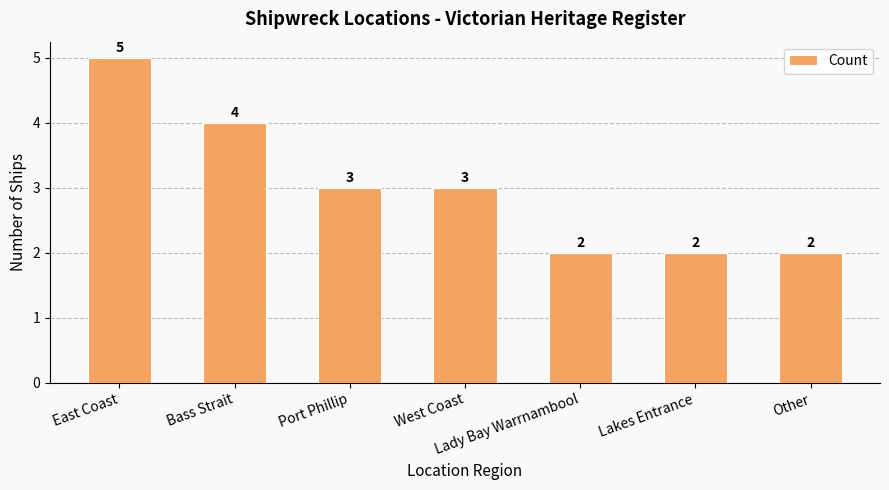

The chart shows a value of 2 at Lady Bay Warrnambool. True or false?

True